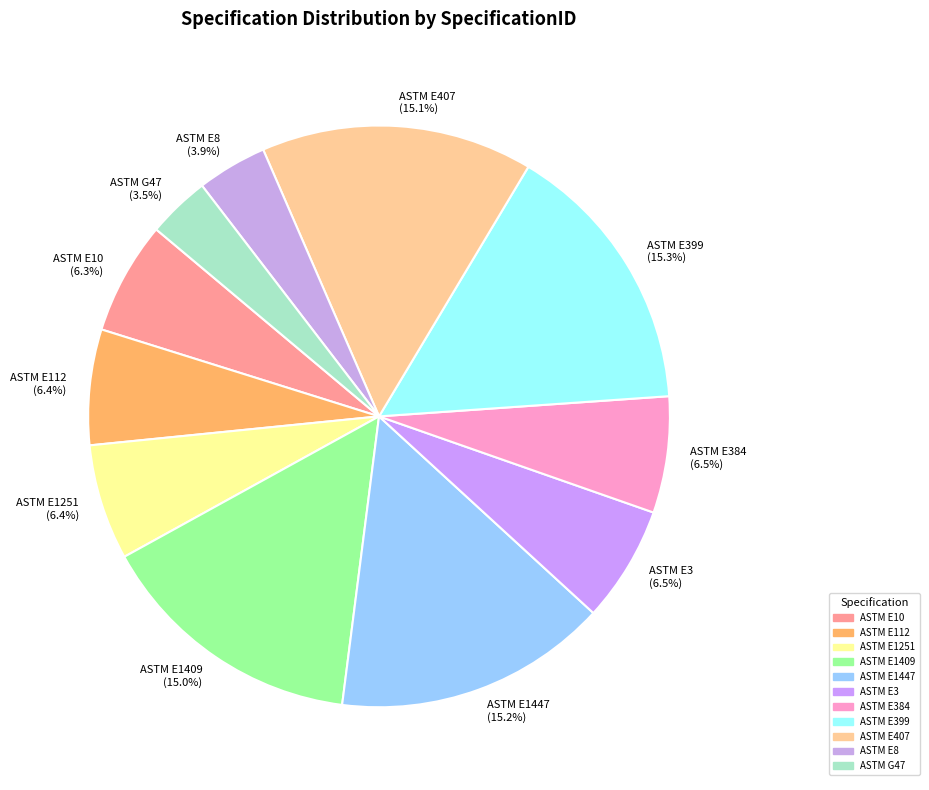

To the nearest percent, what is the difference between the ASTM E407 and ASTM E3 slice percentages?

9%